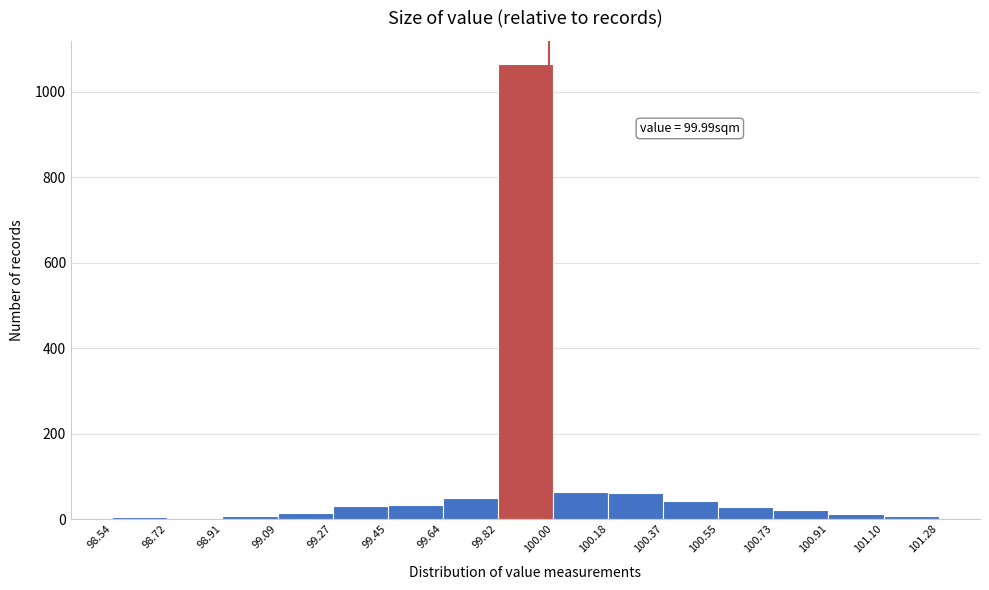

Which range on the x-axis has the tallest bar?

99.82 to 100.00